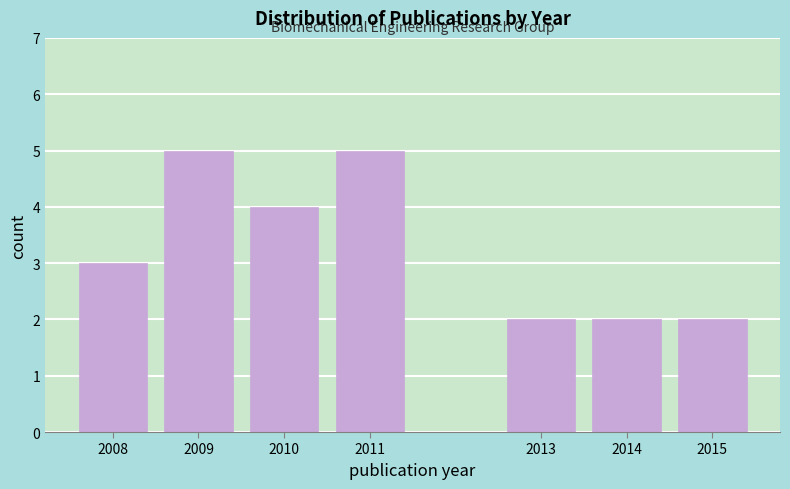

Reading right to left, list all the values displayed in this chart.

2015=2	2014=2	2013=2	2011=5	2010=4	2009=5	2008=3